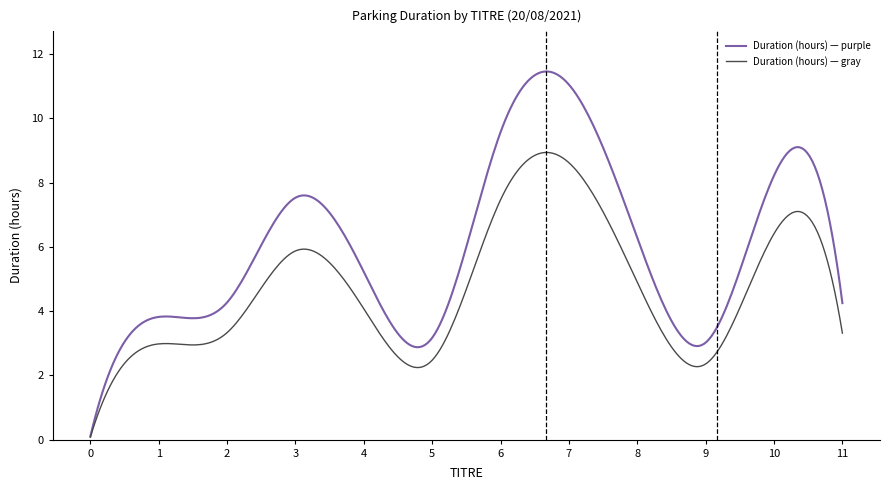

How many series are shown in this chart?

2